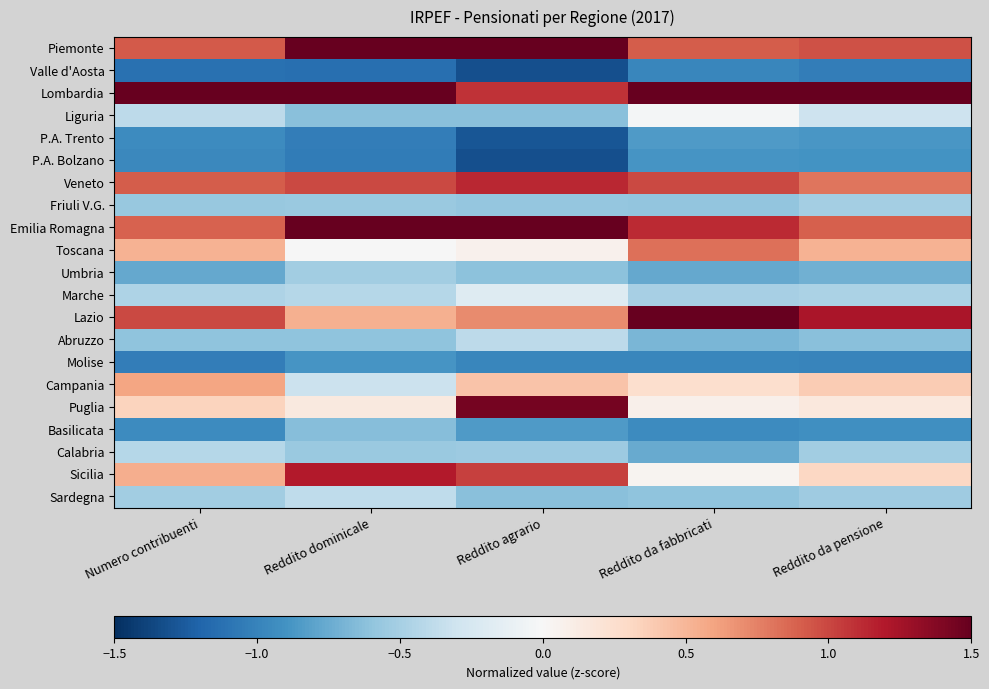

Reading left to right, list all the values displayed in this chart.

Piemonte: Numero contribuenti=0.9	Reddito dominicale=1.9	Reddito agrario=1.6	Reddito da fabbricati=0.9	Reddito da pensione=1.0
Valle d'Aosta: Numero contribuenti=-1.1	Reddito dominicale=-1.1	Reddito agrario=-1.3	Reddito da fabbricati=-1.0	Reddito da pensione=-1.0
Lombardia: Numero contribuenti=3.1	Reddito dominicale=1.8	Reddito agrario=1.1	Reddito da fabbricati=2.8	Reddito da pensione=3.2
Liguria: Numero contribuenti=-0.4	Reddito dominicale=-0.6	Reddito agrario=-0.6	Reddito da fabbricati=-0.0	Reddito da pensione=-0.3
P.A. Trento: Numero contribuenti=-0.9	Reddito dominicale=-1.0	Reddito agrario=-1.3	Reddito da fabbricati=-0.8	Reddito da pensione=-0.9
P.A. Bolzano: Numero contribuenti=-1.0	Reddito dominicale=-1.0	Reddito agrario=-1.3	Reddito da fabbricati=-0.9	Reddito da pensione=-0.9
Veneto: Numero contribuenti=0.9	Reddito dominicale=1.0	Reddito agrario=1.1	Reddito da fabbricati=1.0	Reddito da pensione=0.8
Friuli V.G.: Numero contribuenti=-0.6	Reddito dominicale=-0.6	Reddito agrario=-0.6	Reddito da fabbricati=-0.6	Reddito da pensione=-0.5
Emilia Romagna: Numero contribuenti=0.9	Reddito dominicale=2.2	Reddito agrario=1.8	Reddito da fabbricati=1.1	Reddito da pensione=0.9
Toscana: Numero contribuenti=0.5	Reddito dominicale=-0.0	Reddito agrario=0.1	Reddito da fabbricati=0.8	Reddito da pensione=0.5
Umbria: Numero contribuenti=-0.8	Reddito dominicale=-0.5	Reddito agrario=-0.6	Reddito da fabbricati=-0.8	Reddito da pensione=-0.7
Marche: Numero contribuenti=-0.5	Reddito dominicale=-0.4	Reddito agrario=-0.2	Reddito da fabbricati=-0.5	Reddito da pensione=-0.5
Lazio: Numero contribuenti=1.0	Reddito dominicale=0.5	Reddito agrario=0.7	Reddito da fabbricati=1.6	Reddito da pensione=1.2
Abruzzo: Numero contribuenti=-0.6	Reddito dominicale=-0.6	Reddito agrario=-0.4	Reddito da fabbricati=-0.7	Reddito da pensione=-0.6
Molise: Numero contribuenti=-1.0	Reddito dominicale=-0.9	Reddito agrario=-1.0	Reddito da fabbricati=-1.0	Reddito da pensione=-1.0
Campania: Numero contribuenti=0.6	Reddito dominicale=-0.3	Reddito agrario=0.4	Reddito da fabbricati=0.2	Reddito da pensione=0.4
Puglia: Numero contribuenti=0.3	Reddito dominicale=0.1	Reddito agrario=1.4	Reddito da fabbricati=0.1	Reddito da pensione=0.2
Basilicata: Numero contribuenti=-0.9	Reddito dominicale=-0.6	Reddito agrario=-0.9	Reddito da fabbricati=-0.9	Reddito da pensione=-0.9
Calabria: Numero contribuenti=-0.4	Reddito dominicale=-0.6	Reddito agrario=-0.5	Reddito da fabbricati=-0.8	Reddito da pensione=-0.5
Sicilia: Numero contribuenti=0.5	Reddito dominicale=1.2	Reddito agrario=1.0	Reddito da fabbricati=0.0	Reddito da pensione=0.3
Sardegna: Numero contribuenti=-0.5	Reddito dominicale=-0.4	Reddito agrario=-0.6	Reddito da fabbricati=-0.6	Reddito da pensione=-0.5